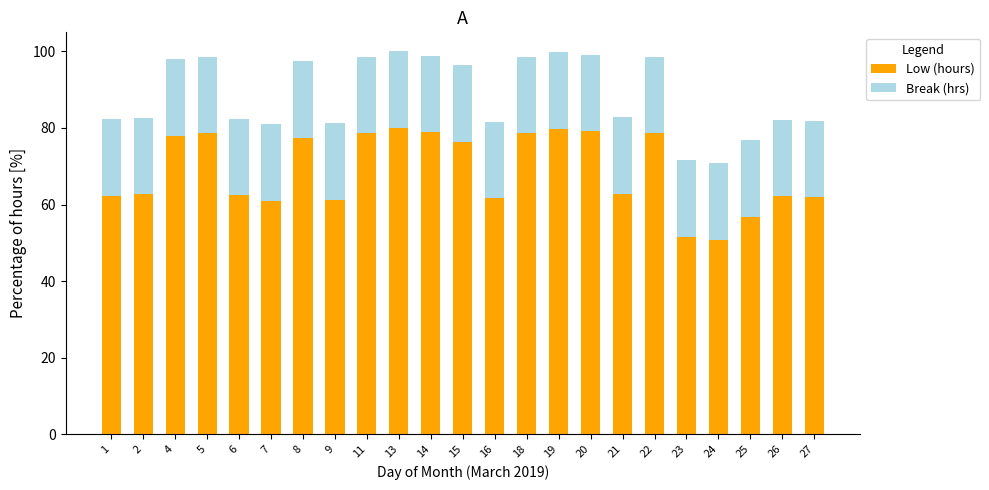

What is the sum of the Low (hours) values at 18 and 25?

135.5